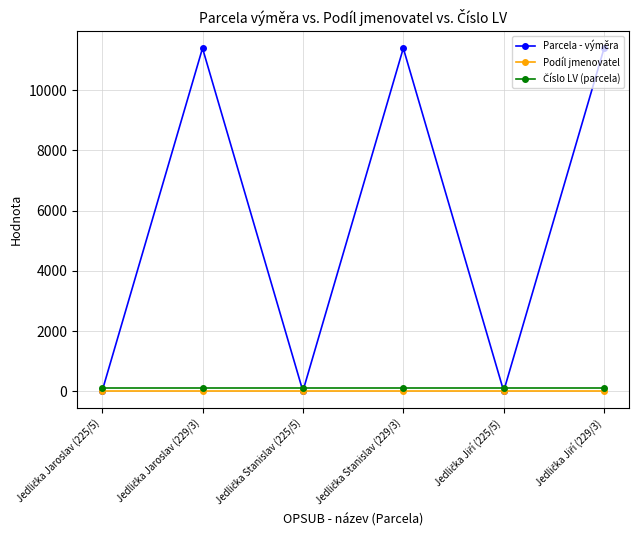

What is the sum of all Parcela - výměra values?

34182